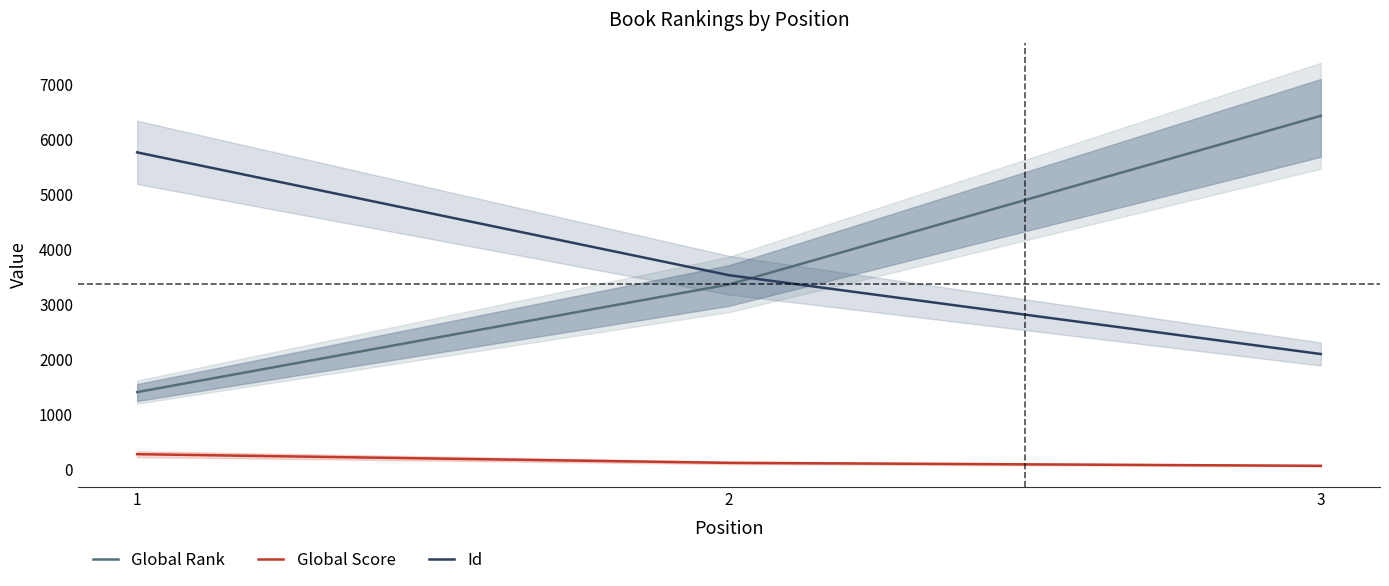

The value of Global Rank at 3 is 3698. True or false?

False